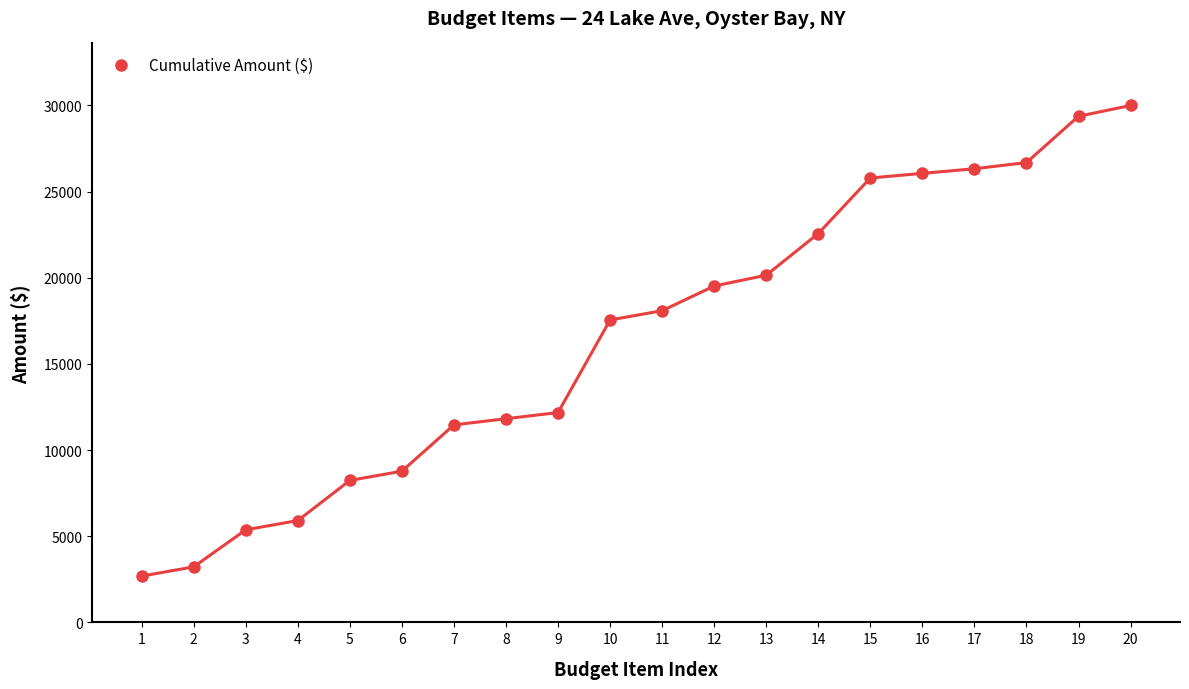

The value at 16 is 26059.7. True or false?

True